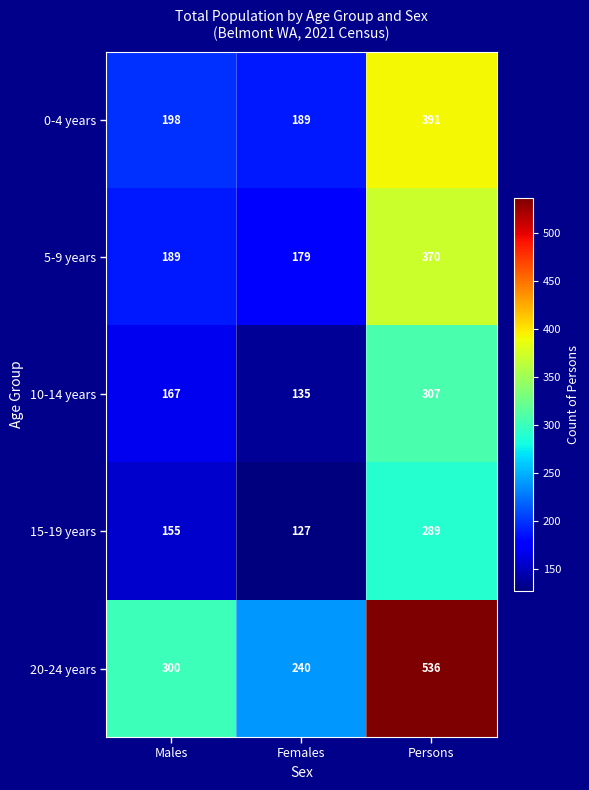

The 10-14 years series shows 307 at Persons. True or false?

True